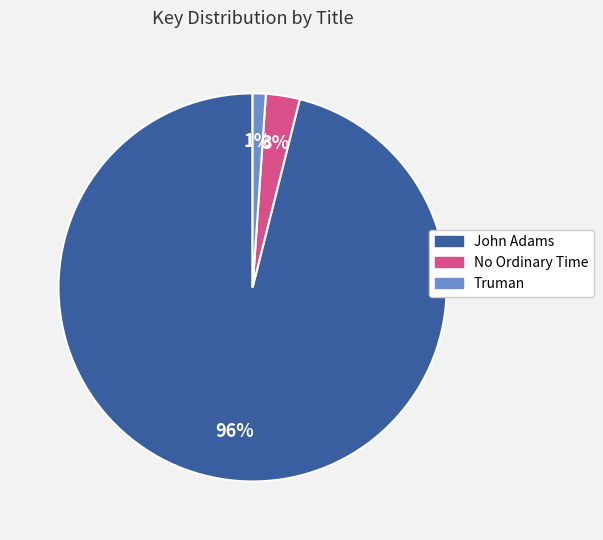

True or false: Truman accounts for 1% of the total.

True